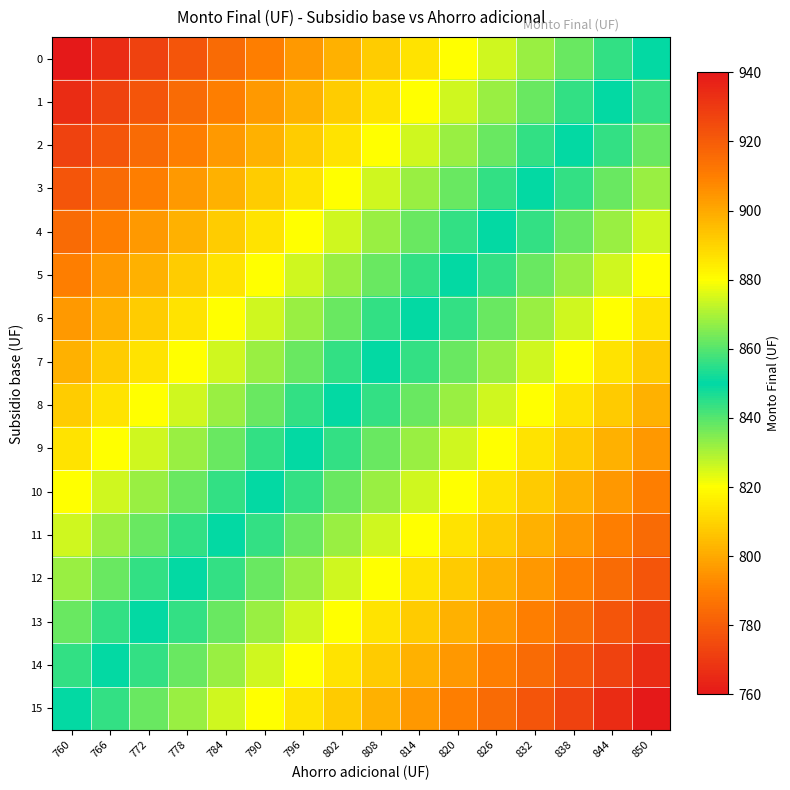

Reading right to left, list all the values displayed in this chart.

0: 850=850	844=844	838=838	832=832	826=826	820=820	814=814	808=808	802=802	796=796	790=790	784=784	778=778	772=772	766=766	760=760
1: 850=856	844=850	838=844	832=838	826=832	820=826	814=820	808=814	802=808	796=802	790=796	784=790	778=784	772=778	766=772	760=766
2: 850=862	844=856	838=850	832=844	826=838	820=832	814=826	808=820	802=814	796=808	790=802	784=796	778=790	772=784	766=778	760=772
3: 850=868	844=862	838=856	832=850	826=844	820=838	814=832	808=826	802=820	796=814	790=808	784=802	778=796	772=790	766=784	760=778
4: 850=874	844=868	838=862	832=856	826=850	820=844	814=838	808=832	802=826	796=820	790=814	784=808	778=802	772=796	766=790	760=784
5: 850=880	844=874	838=868	832=862	826=856	820=850	814=844	808=838	802=832	796=826	790=820	784=814	778=808	772=802	766=796	760=790
6: 850=886	844=880	838=874	832=868	826=862	820=856	814=850	808=844	802=838	796=832	790=826	784=820	778=814	772=808	766=802	760=796
7: 850=892	844=886	838=880	832=874	826=868	820=862	814=856	808=850	802=844	796=838	790=832	784=826	778=820	772=814	766=808	760=802
8: 850=898	844=892	838=886	832=880	826=874	820=868	814=862	808=856	802=850	796=844	790=838	784=832	778=826	772=820	766=814	760=808
9: 850=904	844=898	838=892	832=886	826=880	820=874	814=868	808=862	802=856	796=850	790=844	784=838	778=832	772=826	766=820	760=814
10: 850=910	844=904	838=898	832=892	826=886	820=880	814=874	808=868	802=862	796=856	790=850	784=844	778=838	772=832	766=826	760=820
11: 850=916	844=910	838=904	832=898	826=892	820=886	814=880	808=874	802=868	796=862	790=856	784=850	778=844	772=838	766=832	760=826
12: 850=922	844=916	838=910	832=904	826=898	820=892	814=886	808=880	802=874	796=868	790=862	784=856	778=850	772=844	766=838	760=832
13: 850=928	844=922	838=916	832=910	826=904	820=898	814=892	808=886	802=880	796=874	790=868	784=862	778=856	772=850	766=844	760=838
14: 850=934	844=928	838=922	832=916	826=910	820=904	814=898	808=892	802=886	796=880	790=874	784=868	778=862	772=856	766=850	760=844
15: 850=940	844=934	838=928	832=922	826=916	820=910	814=904	808=898	802=892	796=886	790=880	784=874	778=868	772=862	766=856	760=850